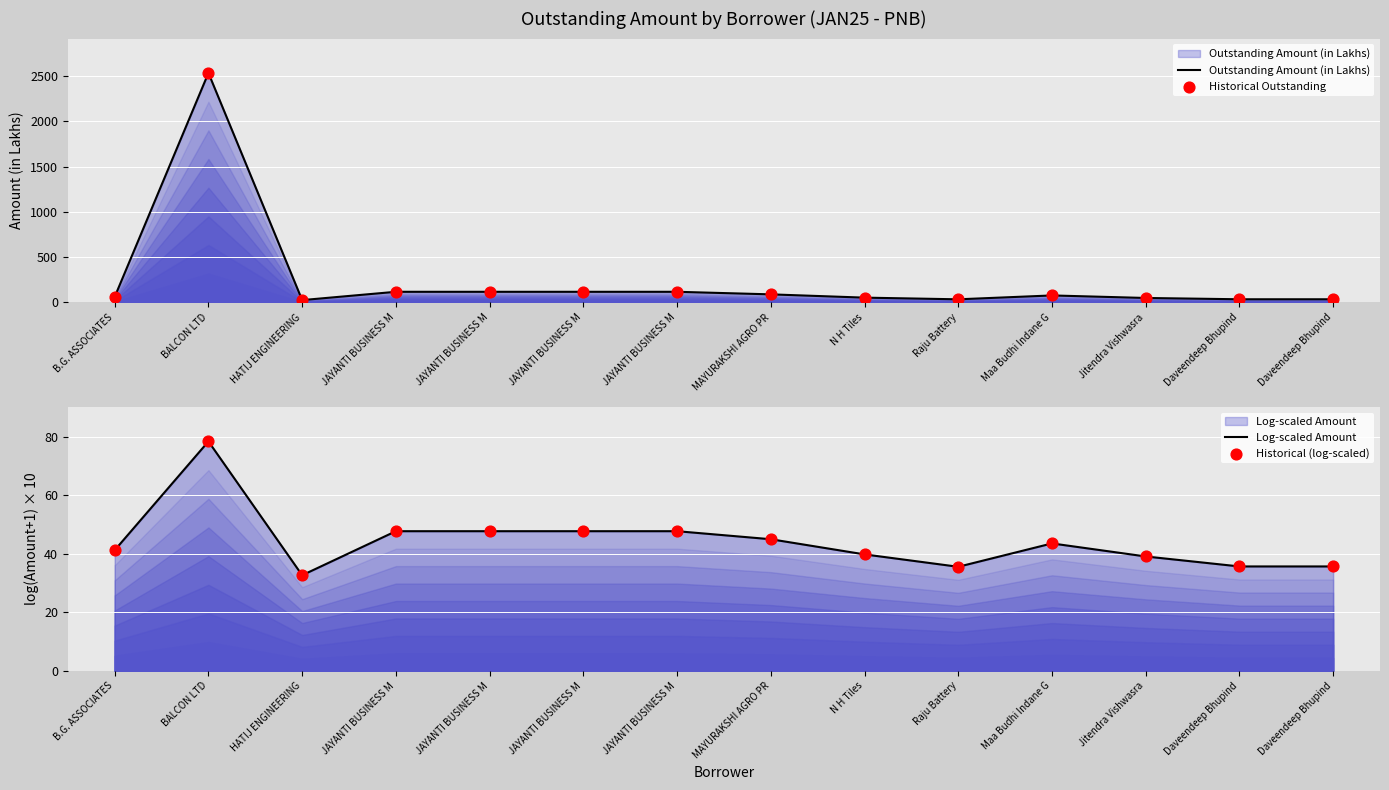

Which series has the largest total across all categories?

Outstanding Amount (in Lakhs)